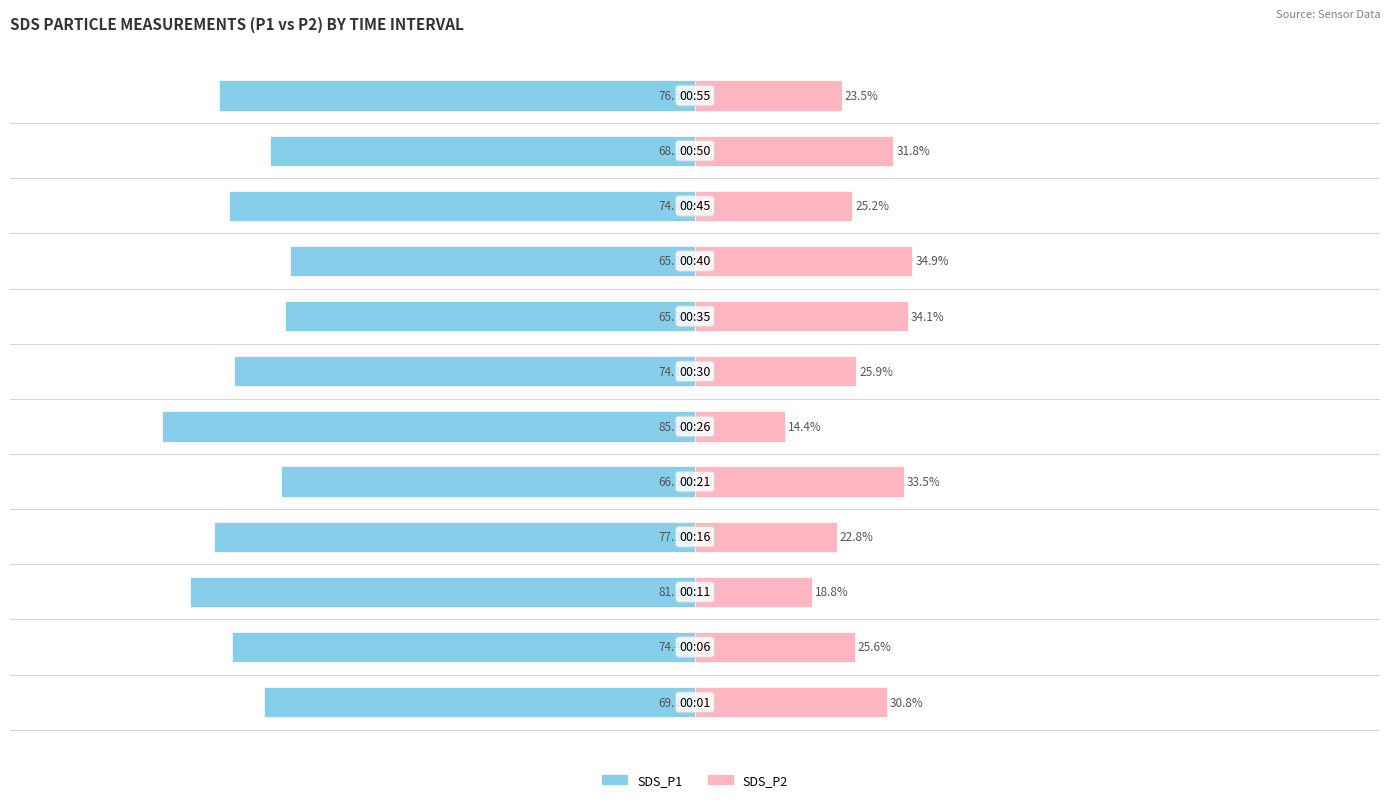

What is the sum of the SDS_P1 values at 5 and 2?

-166.7